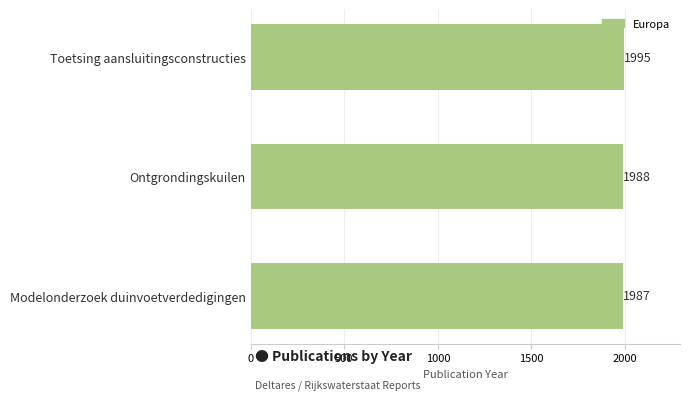

Reading top to bottom, transcribe all the data shown in this chart.

1995	1988	1987